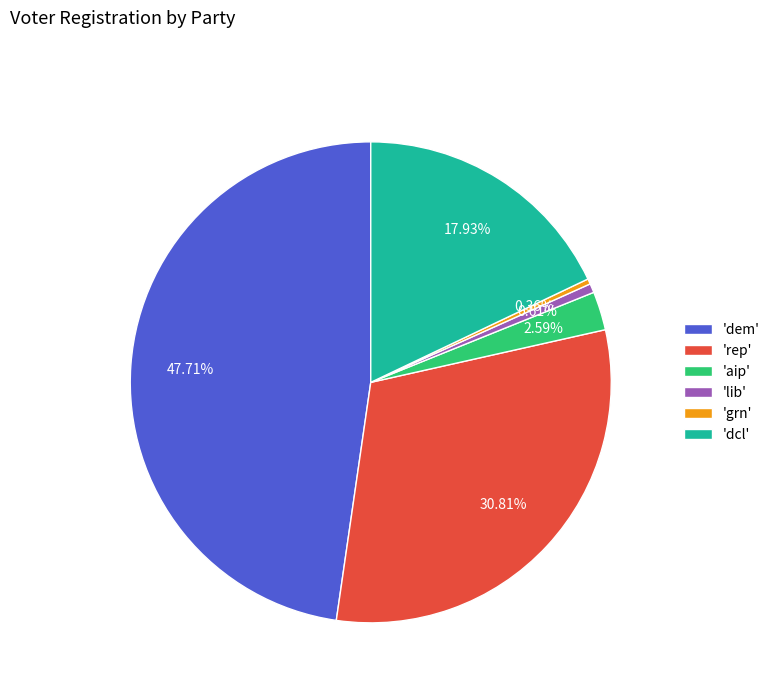

Does any single category account for the majority?

No